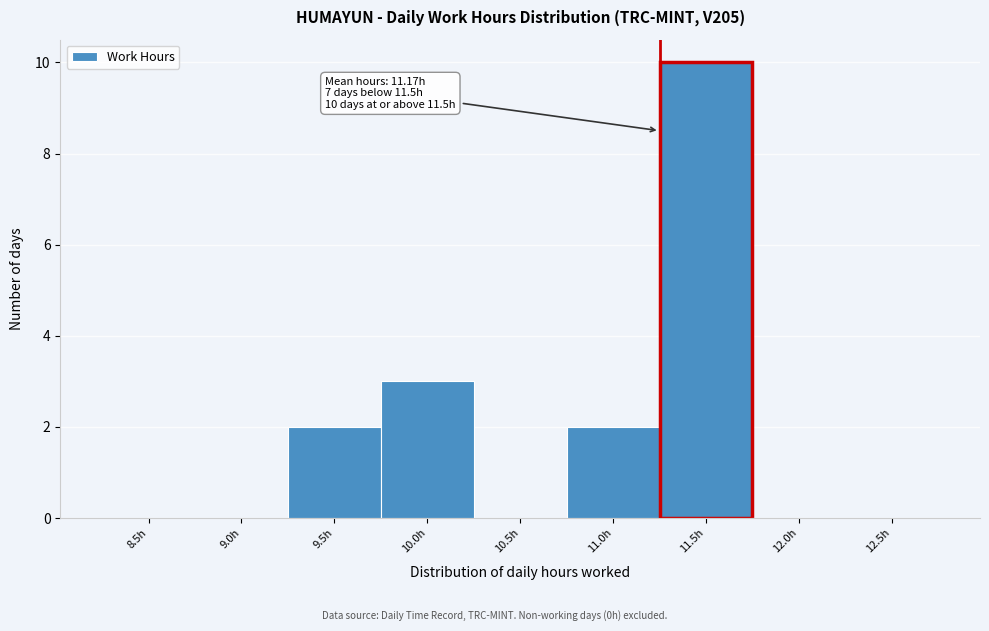

Reading left to right, what are all the values shown in this chart?

8.5h=0	9.0h=0	9.5h=2	10.0h=3	10.5h=0	11.0h=2	11.5h=10	12.0h=0	12.5h=0